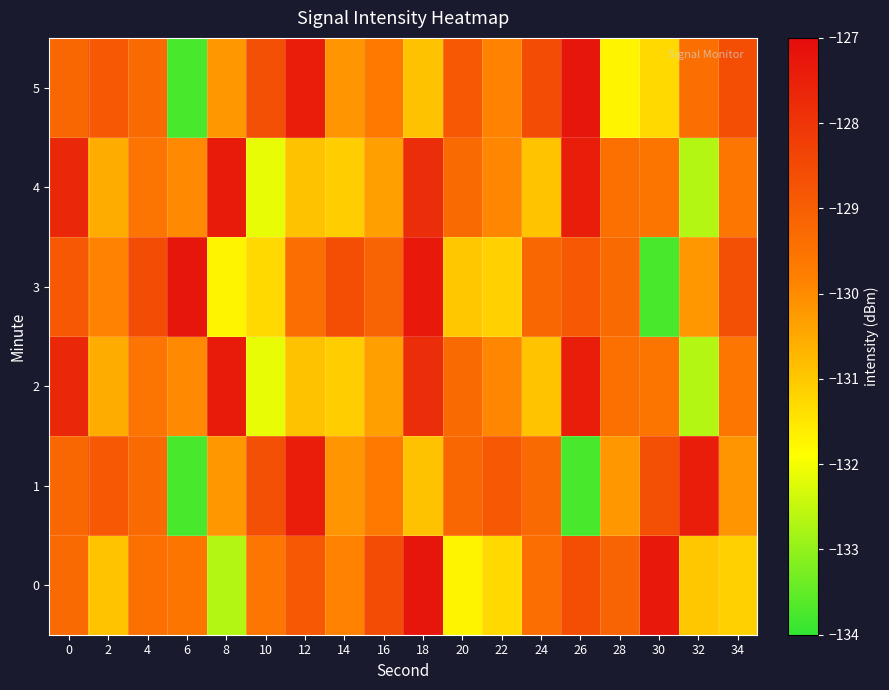

At which category is the sum across all series the highest?

18